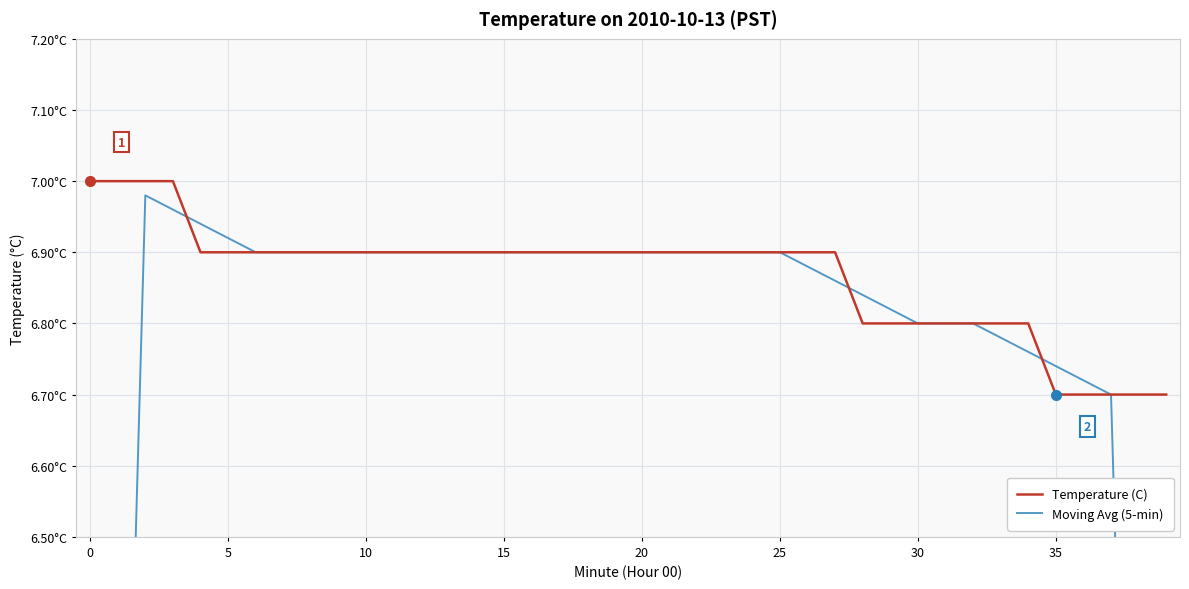

Between 39 and 24, which is larger?

24